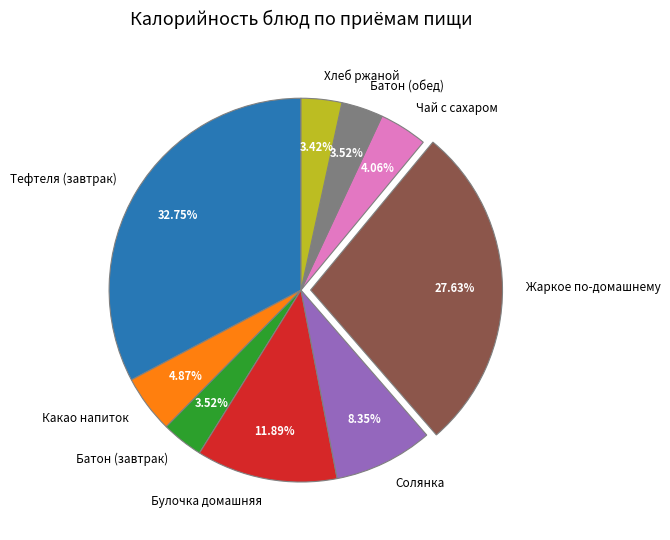

What is the ratio of the value at Тефтеля (завтрак) to the value at Батон (завтрак)?

9.3